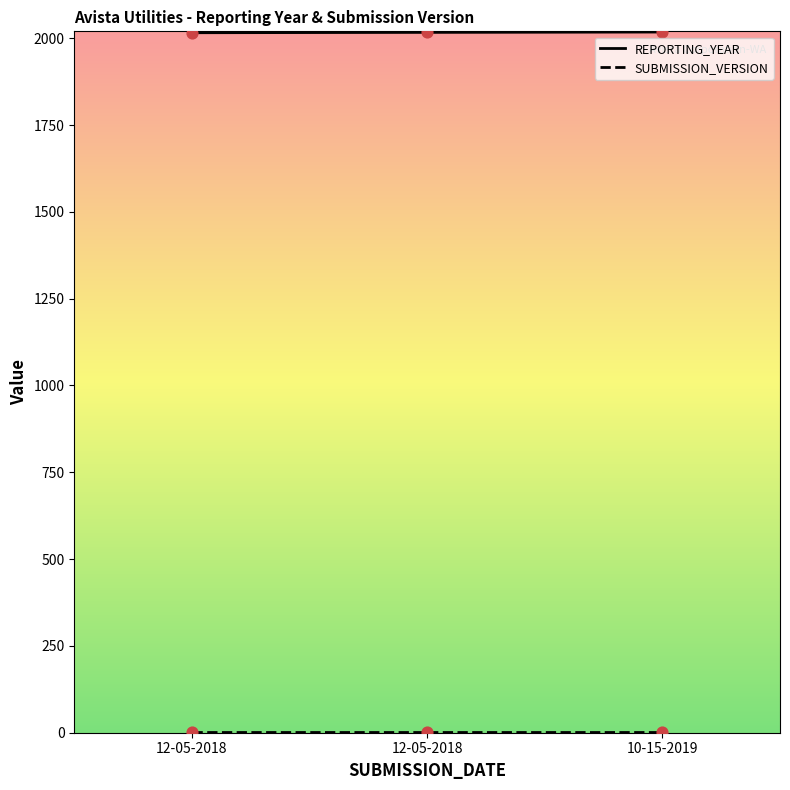

How many lines are shown in the chart?

2